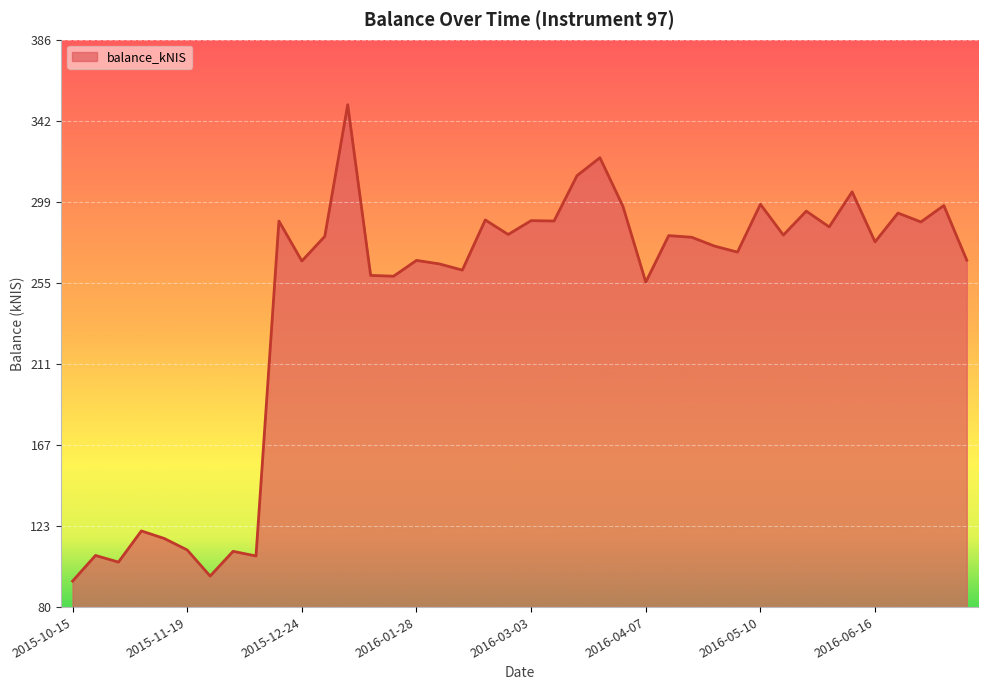

What is the greatest value displayed?

351.1